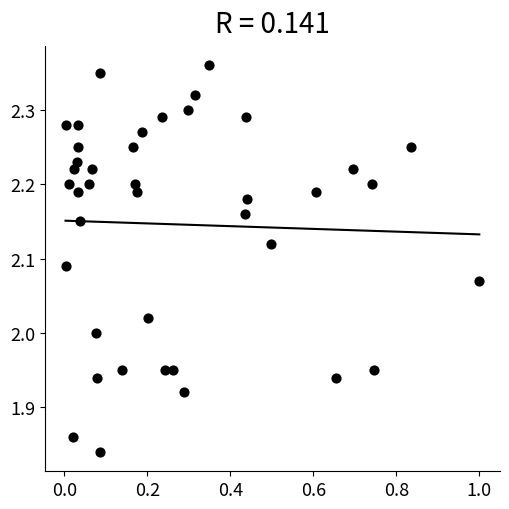

What is the range of X values (max minus min)?

1.0